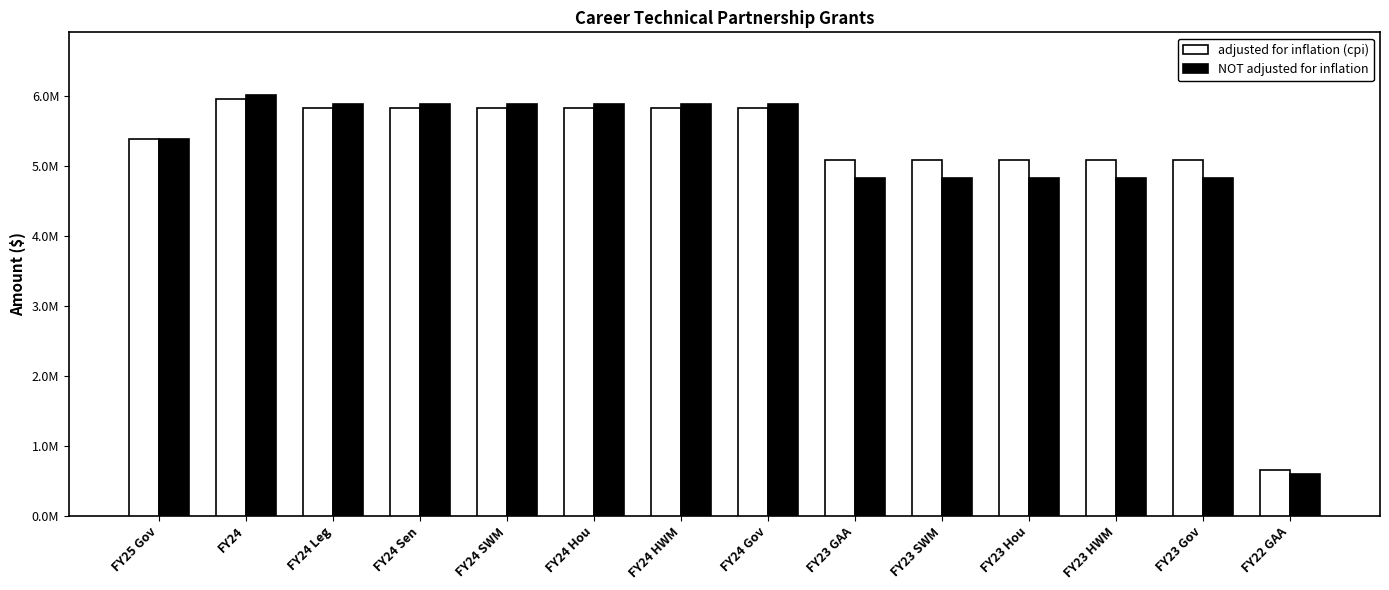

Is it true that NOT adjusted for inflation equals 5876152 at FY24 HWM?

True